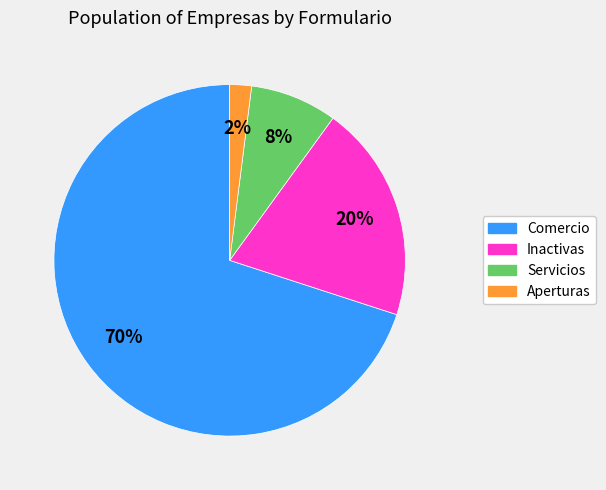

Rank the categories by value from highest to lowest.

Comercio, Inactivas, Servicios, Aperturas